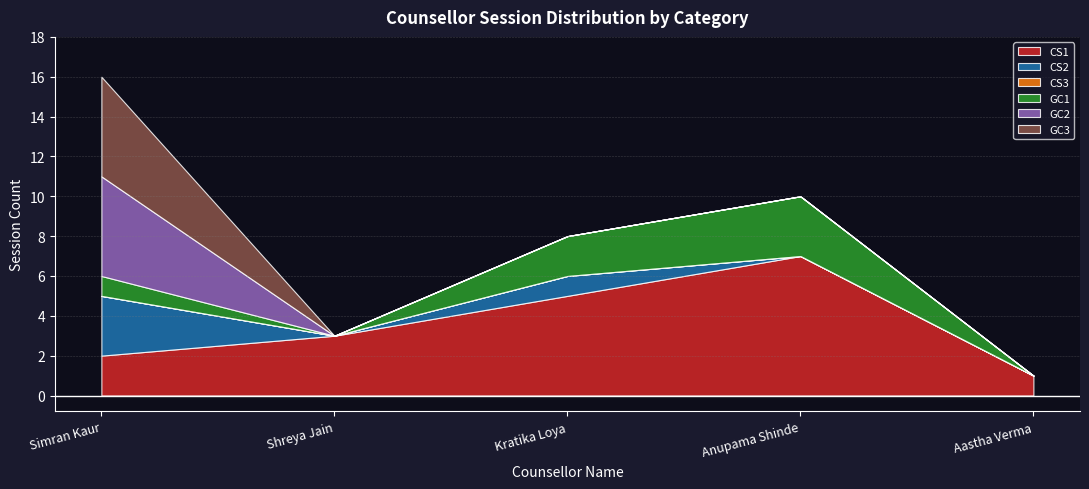

What are all the series names shown in the legend?

CS1, CS2, CS3, GC1, GC2, GC3